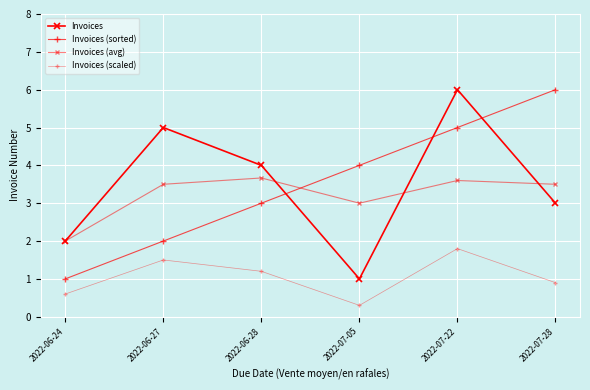

Is this an area chart (filled region under the line)?

No